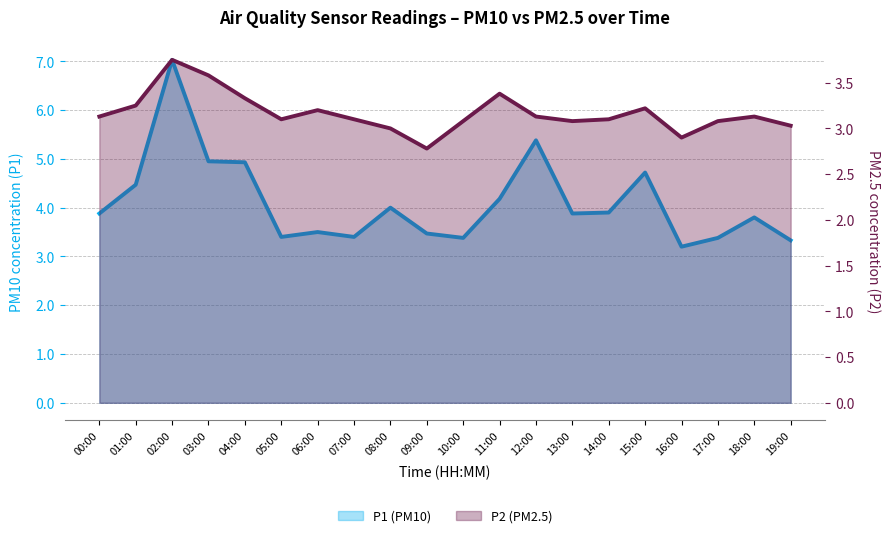

At which category is the sum across all series the highest?

02:00